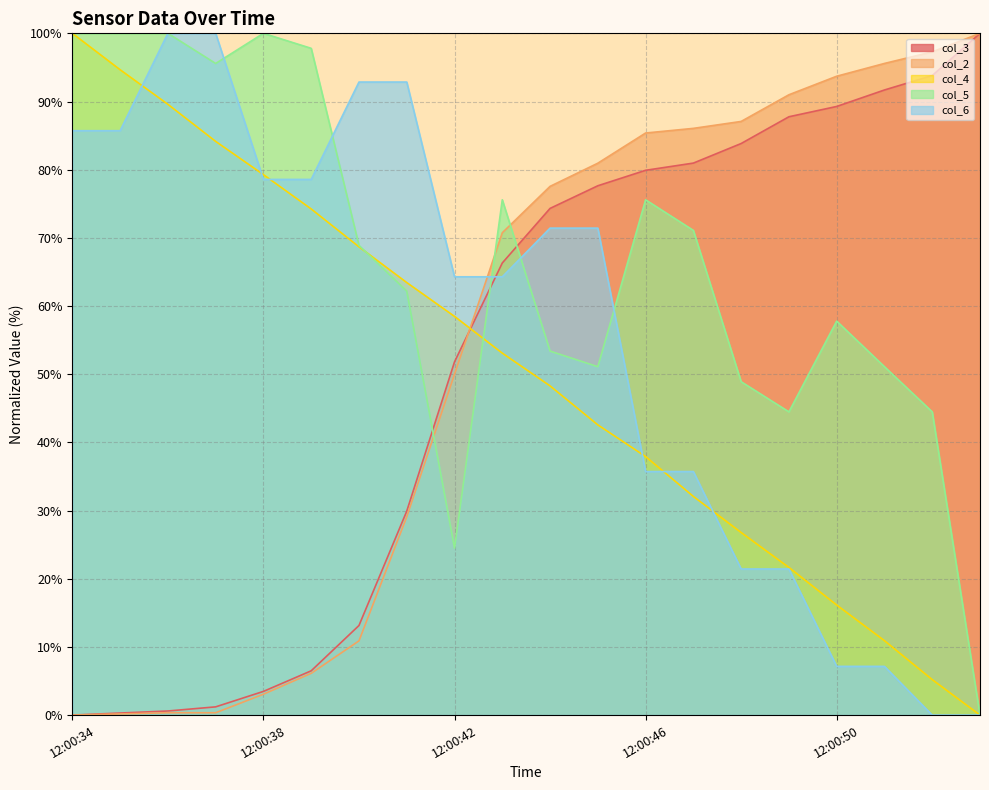

True or false: col_5 and col_6 intersect in this chart.

True